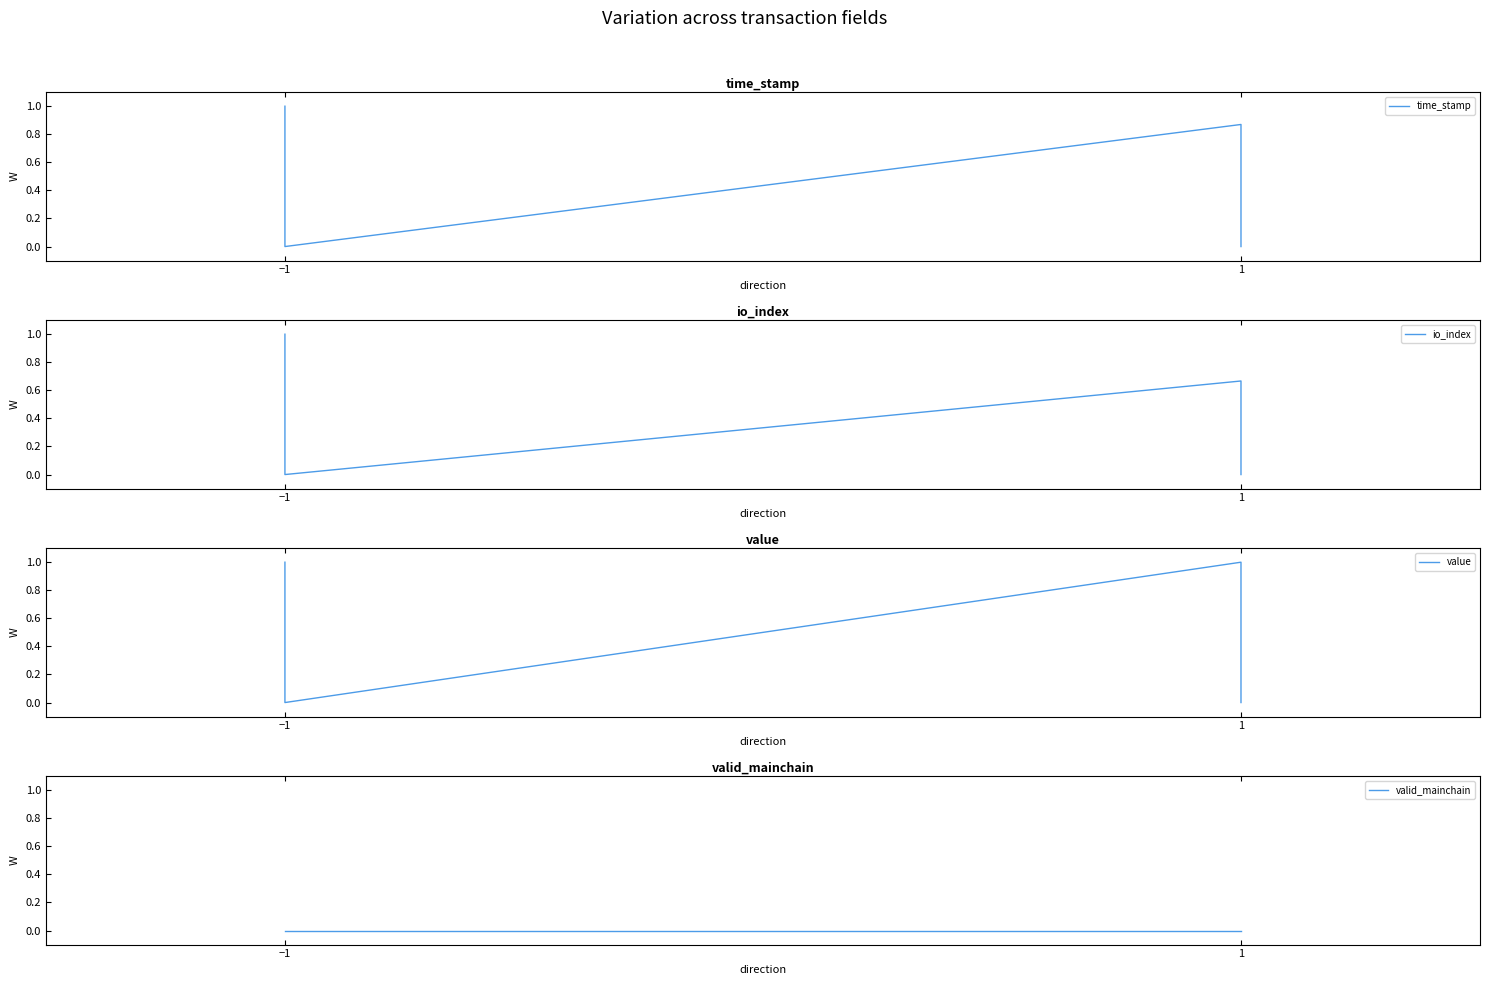

Which series has the largest total across all categories?

value